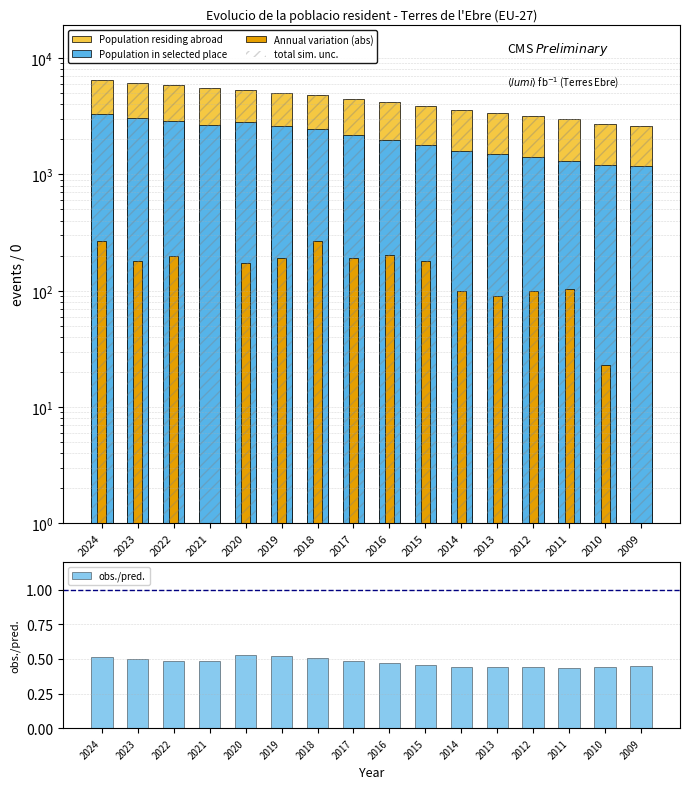

What is the value of the Population residing abroad bar at the 3rd from the left?

5876.0